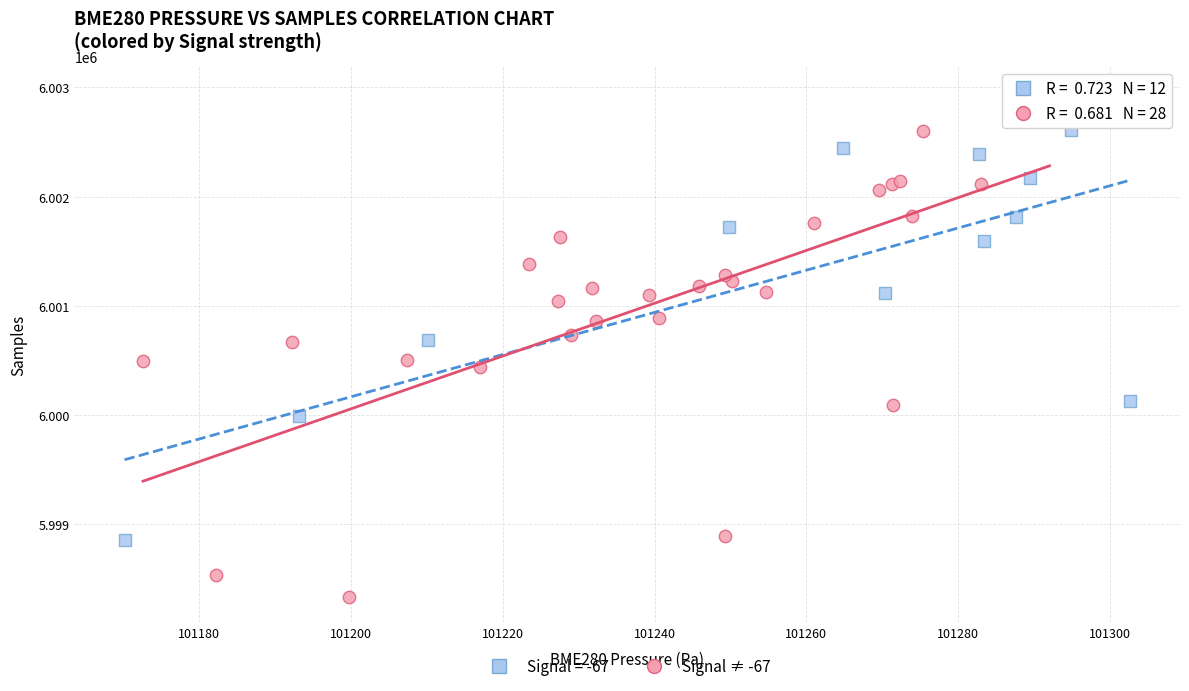

Which series has the widest spread of Y values?

Signal ≠ -67